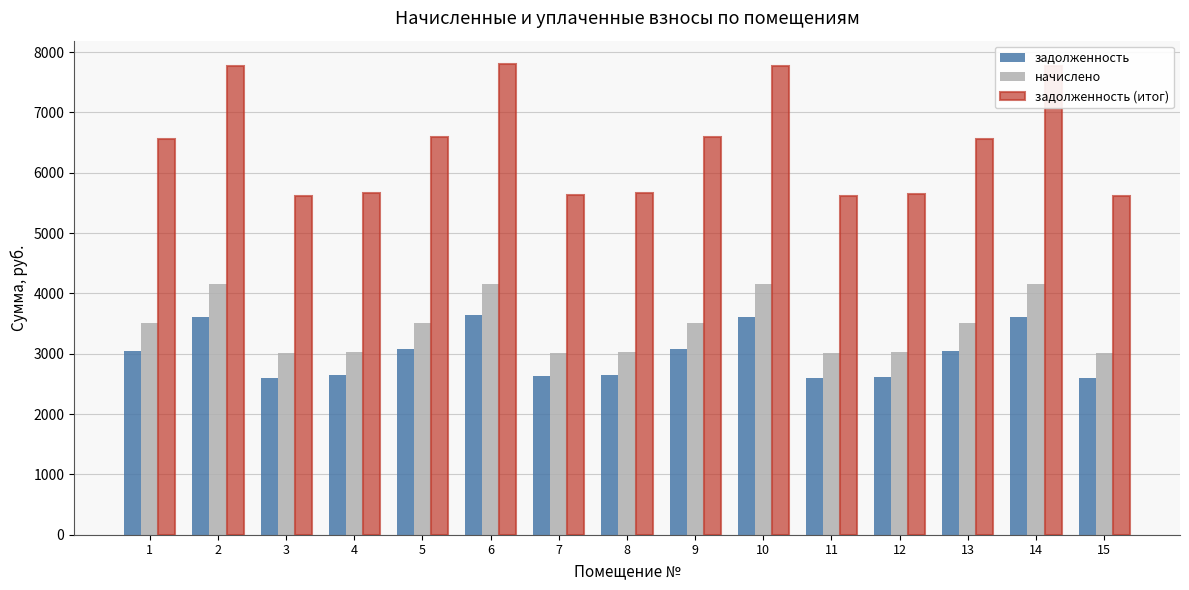

The задолженность (итог) series shows 3315.5 at 13. True or false?

False